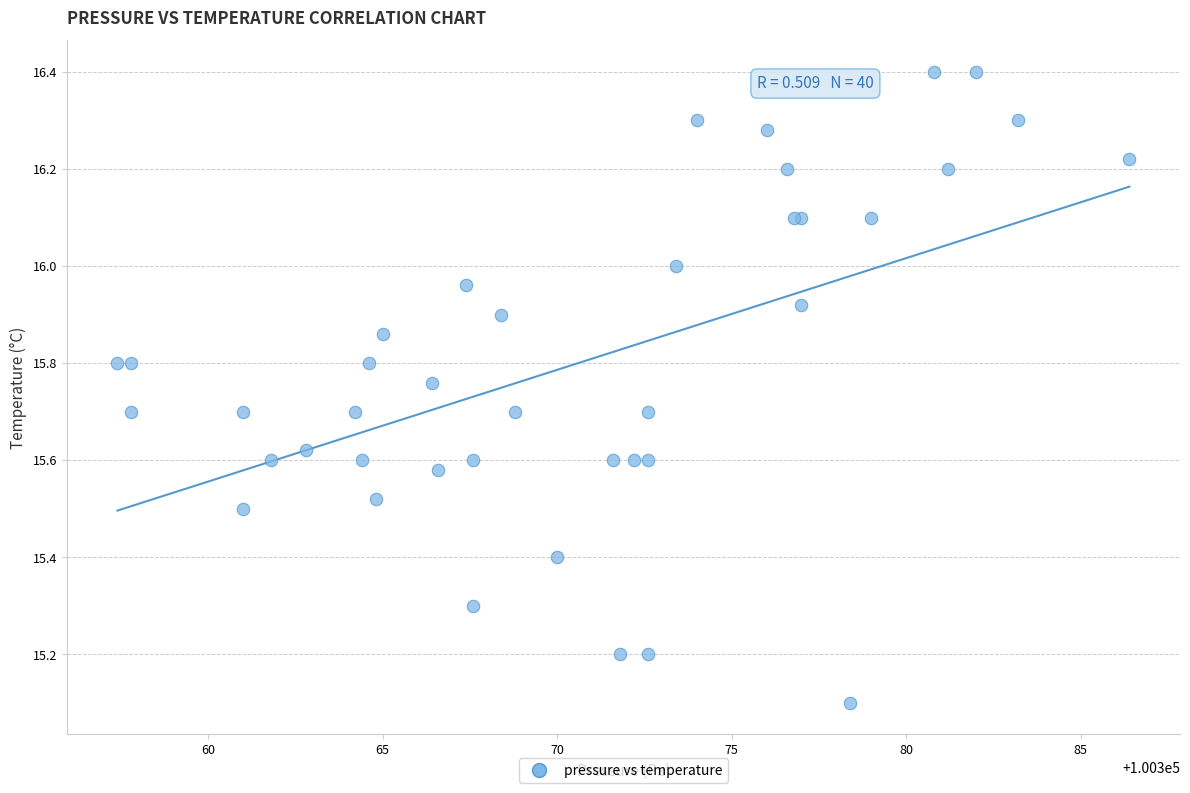

What Y value in the scatter plot is closest to 15?

15.1